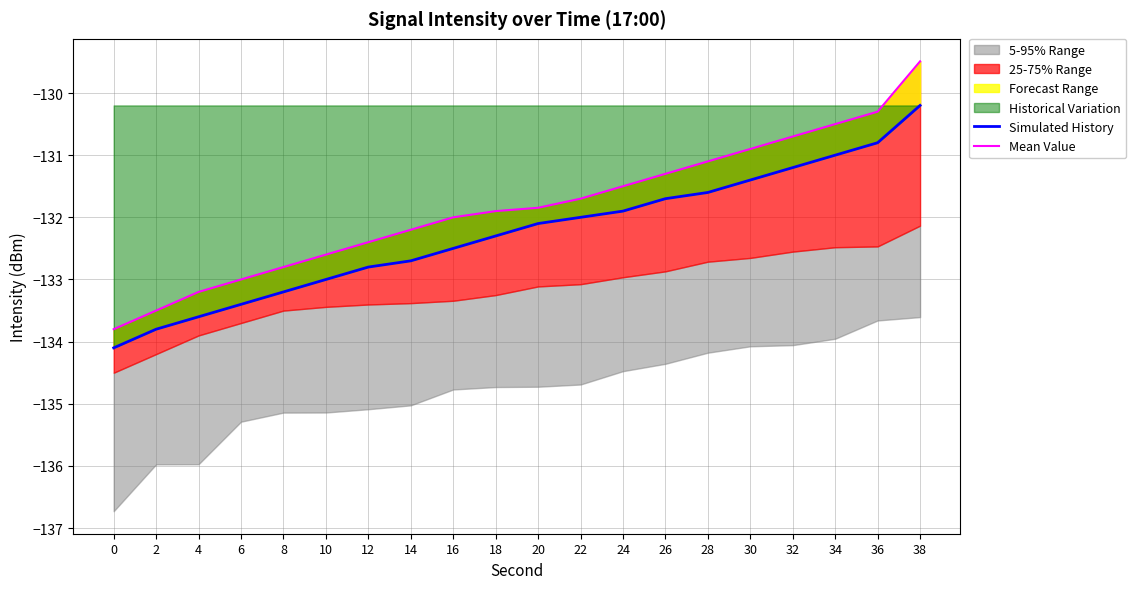

Does the chart display data point markers on the line(s)?

No